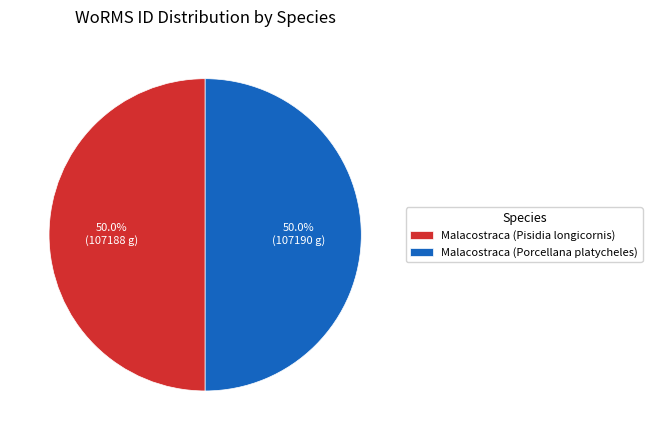

Approximately how many times larger is the value at Malacostraca (Pisidia longicornis) compared to Malacostraca (Porcellana platycheles)?

1.0